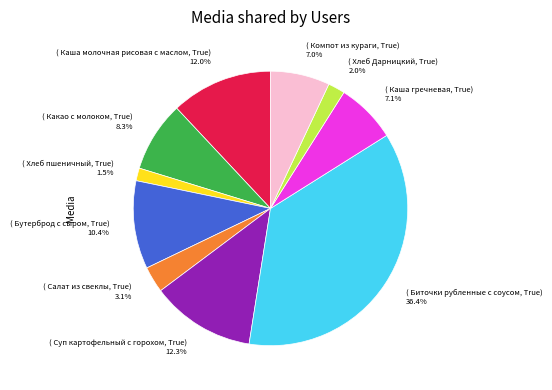

Does any single category account for the majority?

No